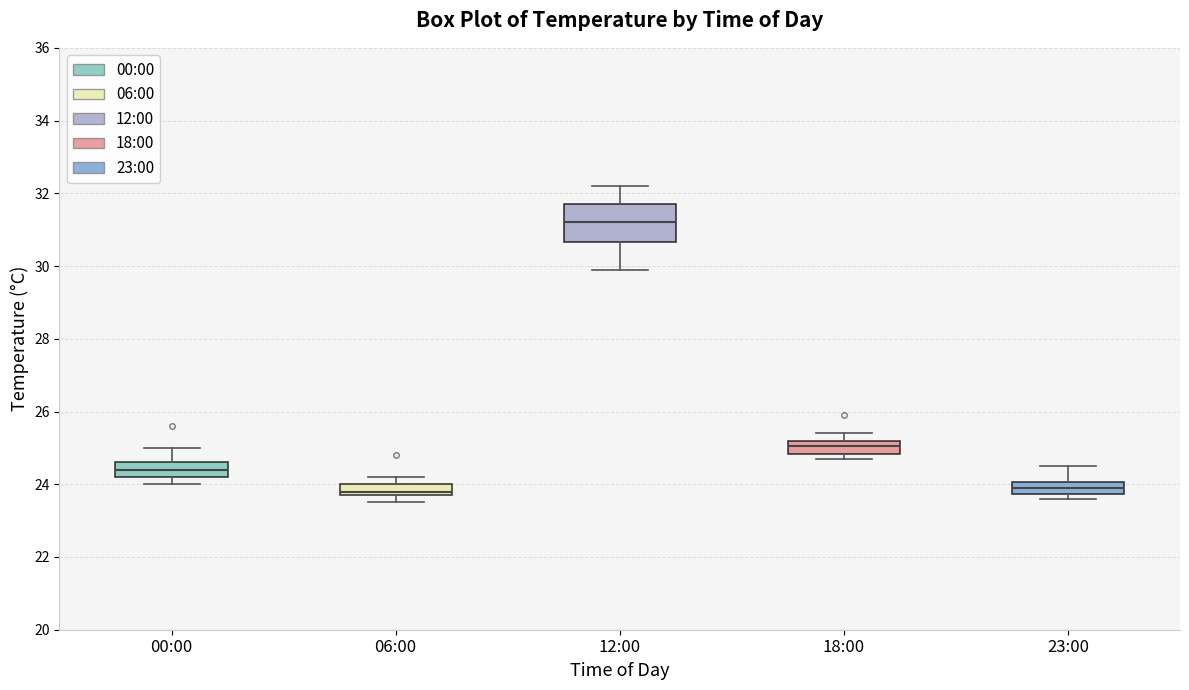

Reading left to right, read every box against the y-axis: the position of its median line, the range the box covers, and the ends of its whiskers. The values are not printed on the chart, so give them approximately, as read against the axis.

00:00: median 24.4, box 24.2 to 24.6, whiskers 24.0 to 25.0
06:00: median 23.8 (just above the box's lower edge), box 23.8 to 24.0, whiskers 23.6 to 24.2
12:00: median 31.2, box 30.6 to 31.8, whiskers 30.0 to 32.2
18:00: median 25.0, box 24.8 to 25.2, whiskers 24.8 (just below the box's lower edge) to 25.4
23:00: median 24.0 (inside the box), box 23.8 to 24.0, whiskers 23.6 to 24.6